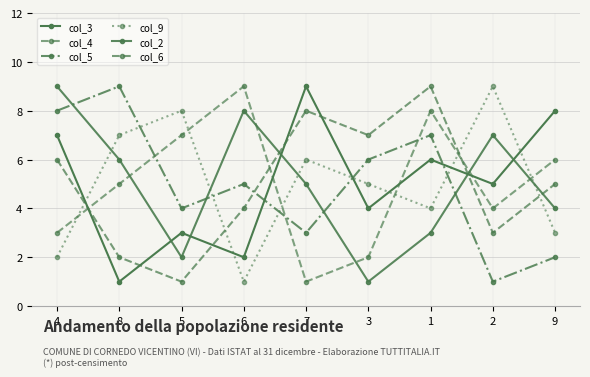

Reading left to right, what are all the values shown in this chart?

col_3: 4=7	8=1	5=3	6=2	7=9	3=4	1=6	2=5	9=8
col_4: 4=3	8=5	5=7	6=9	7=1	3=2	1=8	2=4	9=6
col_5: 4=8	8=9	5=4	6=5	7=3	3=6	1=7	2=1	9=2
col_9: 4=2	8=7	5=8	6=1	7=6	3=5	1=4	2=9	9=3
col_2: 4=9	8=6	5=2	6=8	7=5	3=1	1=3	2=7	9=4
col_6: 4=6	8=2	5=1	6=4	7=8	3=7	1=9	2=3	9=5